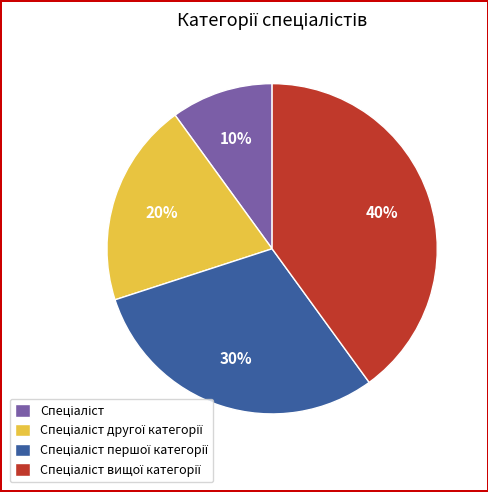

Count the number of slices in the pie.

4